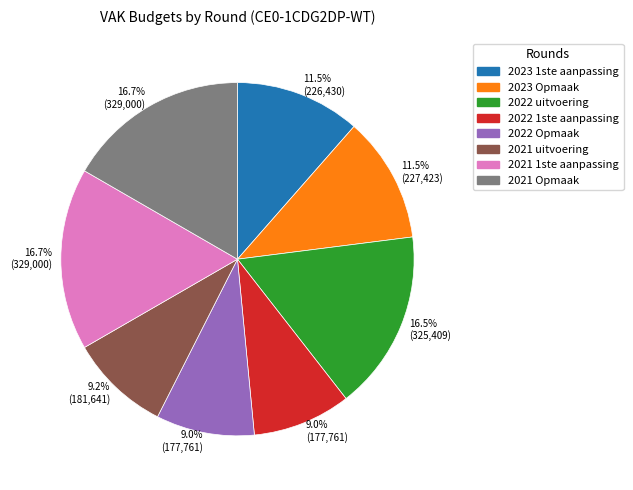

Is there a majority slice in this chart?

No